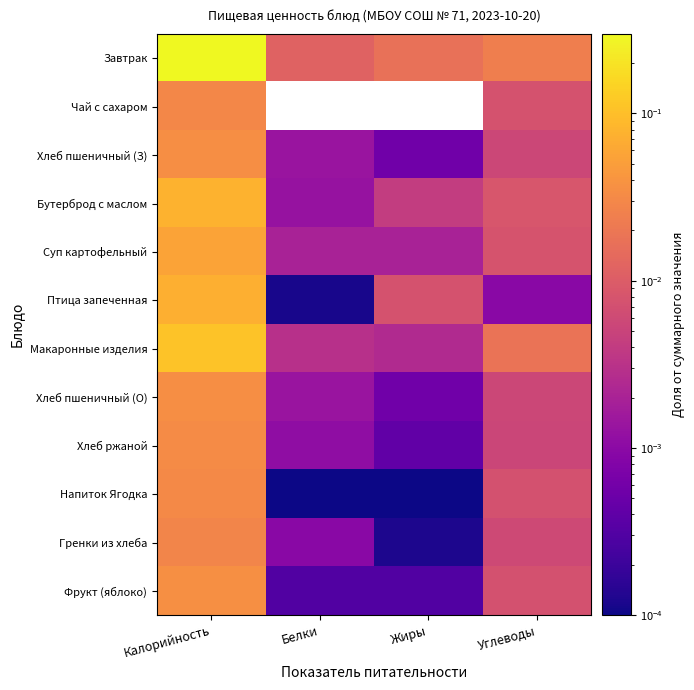

At how many categories does at least one series exceed 0?

4